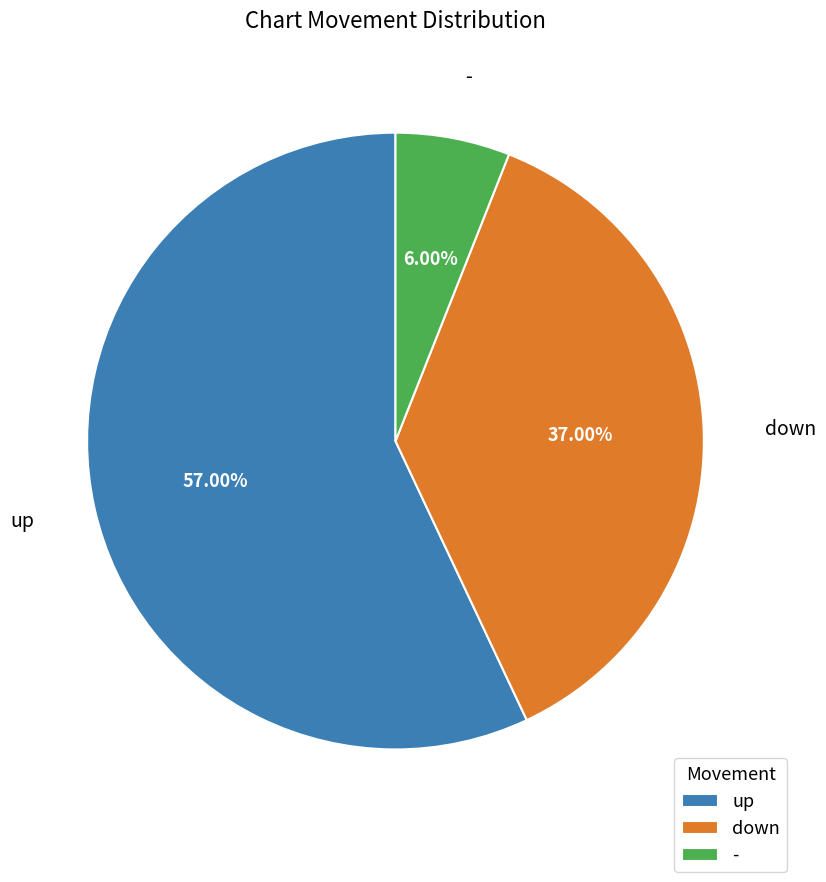

Rank the categories by value from highest to lowest.

up, down, -